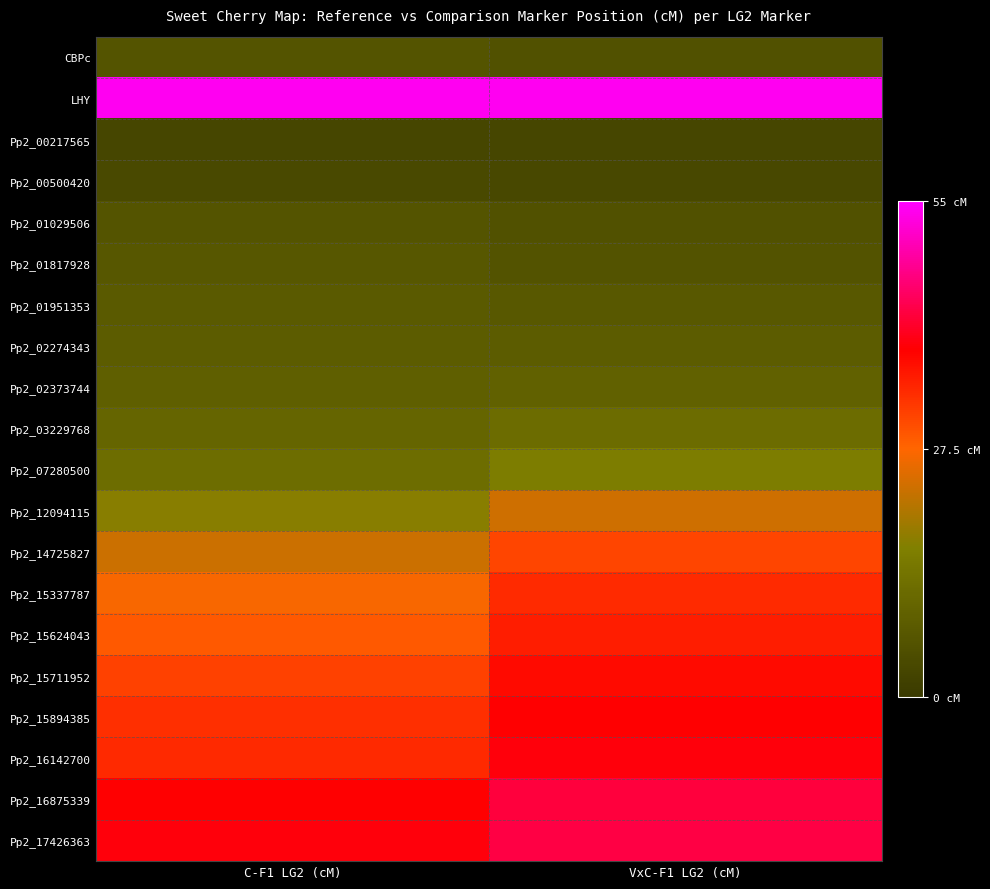

What is the spread (max minus min) of values at C-F1 LG2 (cM)?

50.9